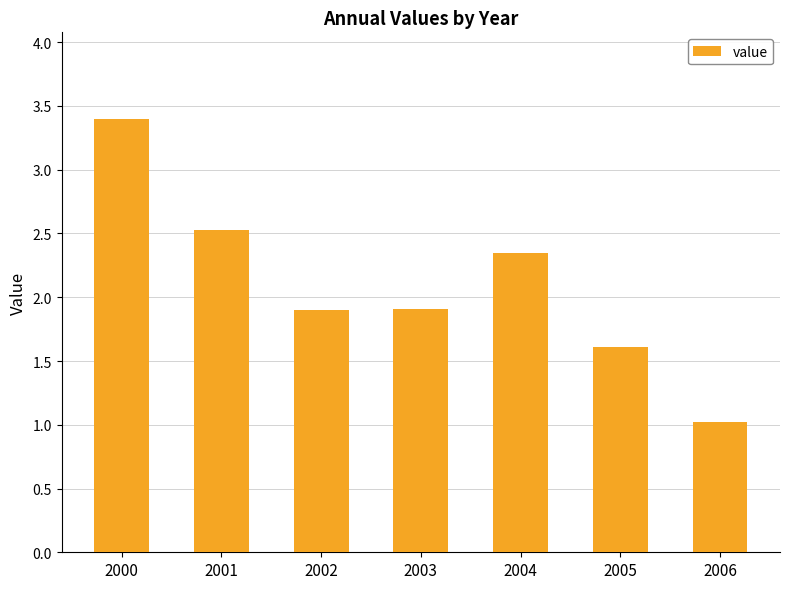

How many bars are there in total?

7